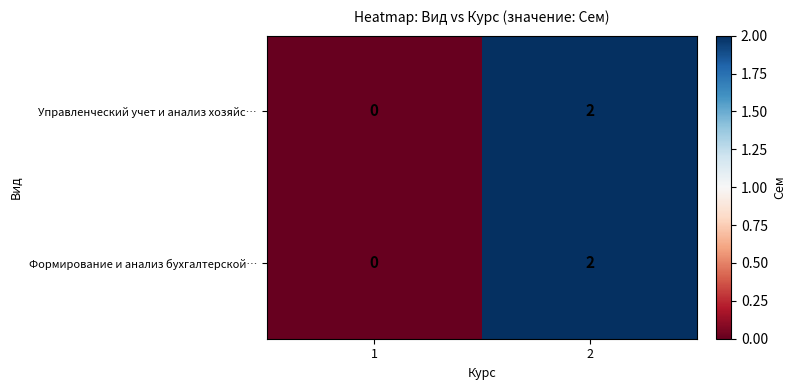

The value of Управленческий учет и анализ хозяйс… at 2 is 3. True or false?

False